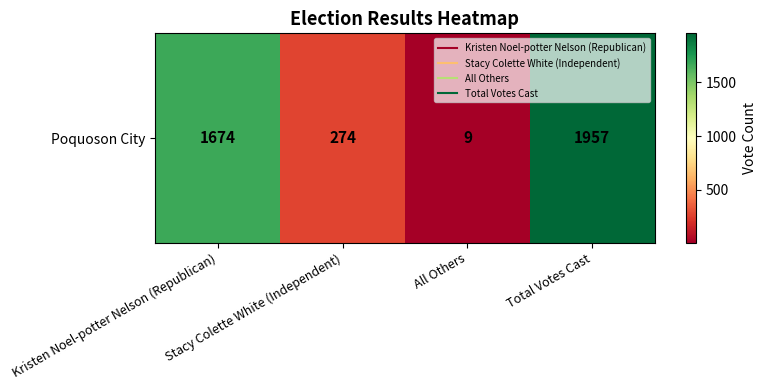

Reading left to right, list all the values displayed in this chart.

Kristen Noel-potter Nelson (Republican)=1674	Stacy Colette White (Independent)=274	All Others=9	Total Votes Cast=1957